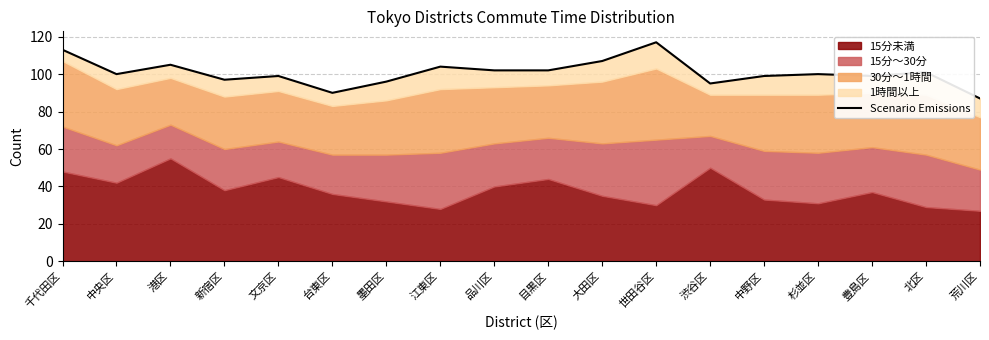

What is the difference between the values at 杉並区 and 墨田区?

4